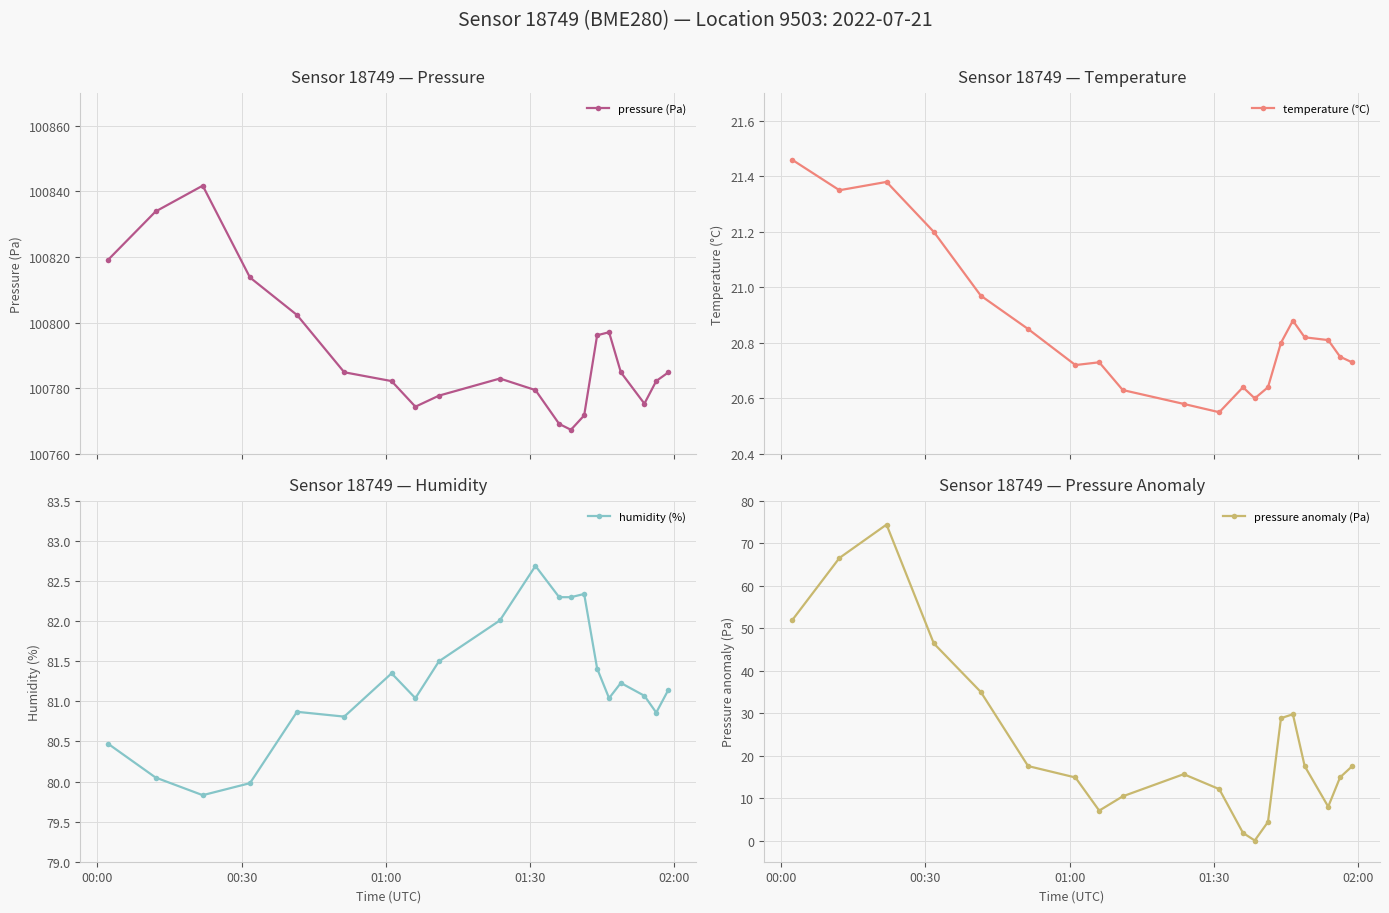

What is the average value of the pressure (Pa) series?

100791.1